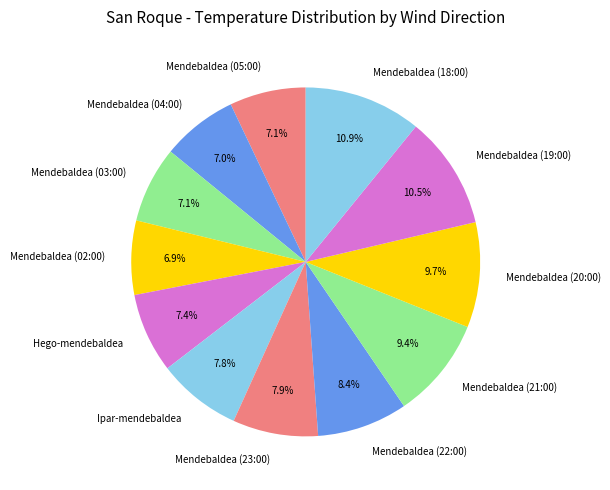

Is it true that Mendebaldea (05:00) is 17% of the pie?

False